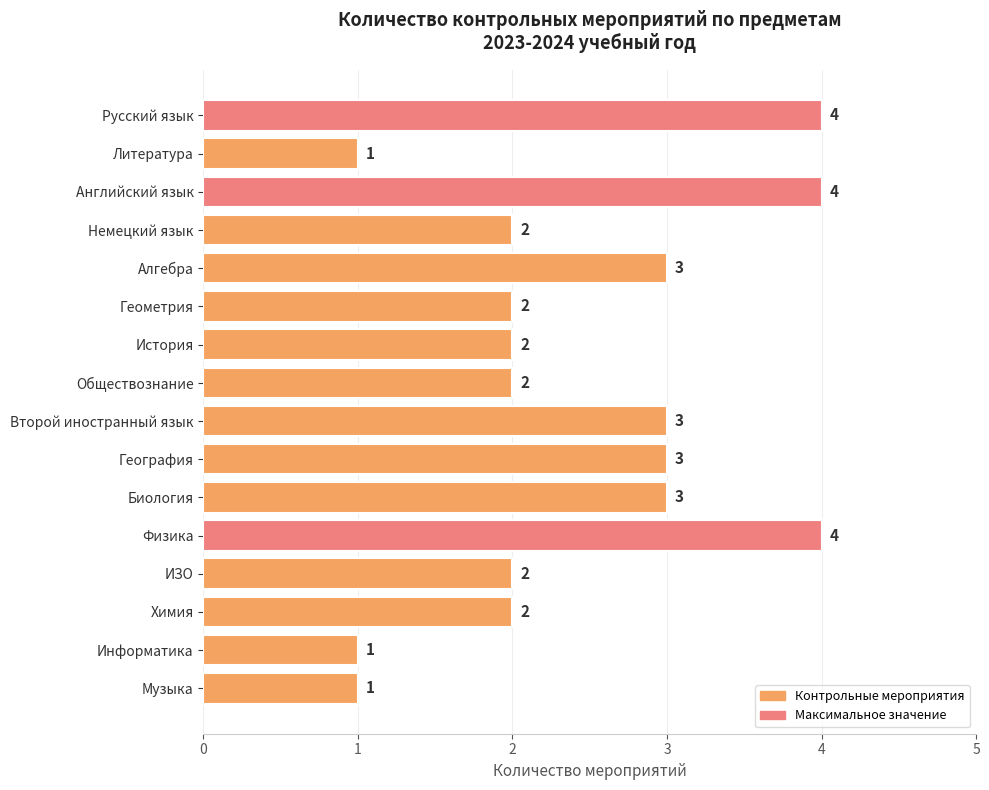

Count the values in the range 2 to 3.

10